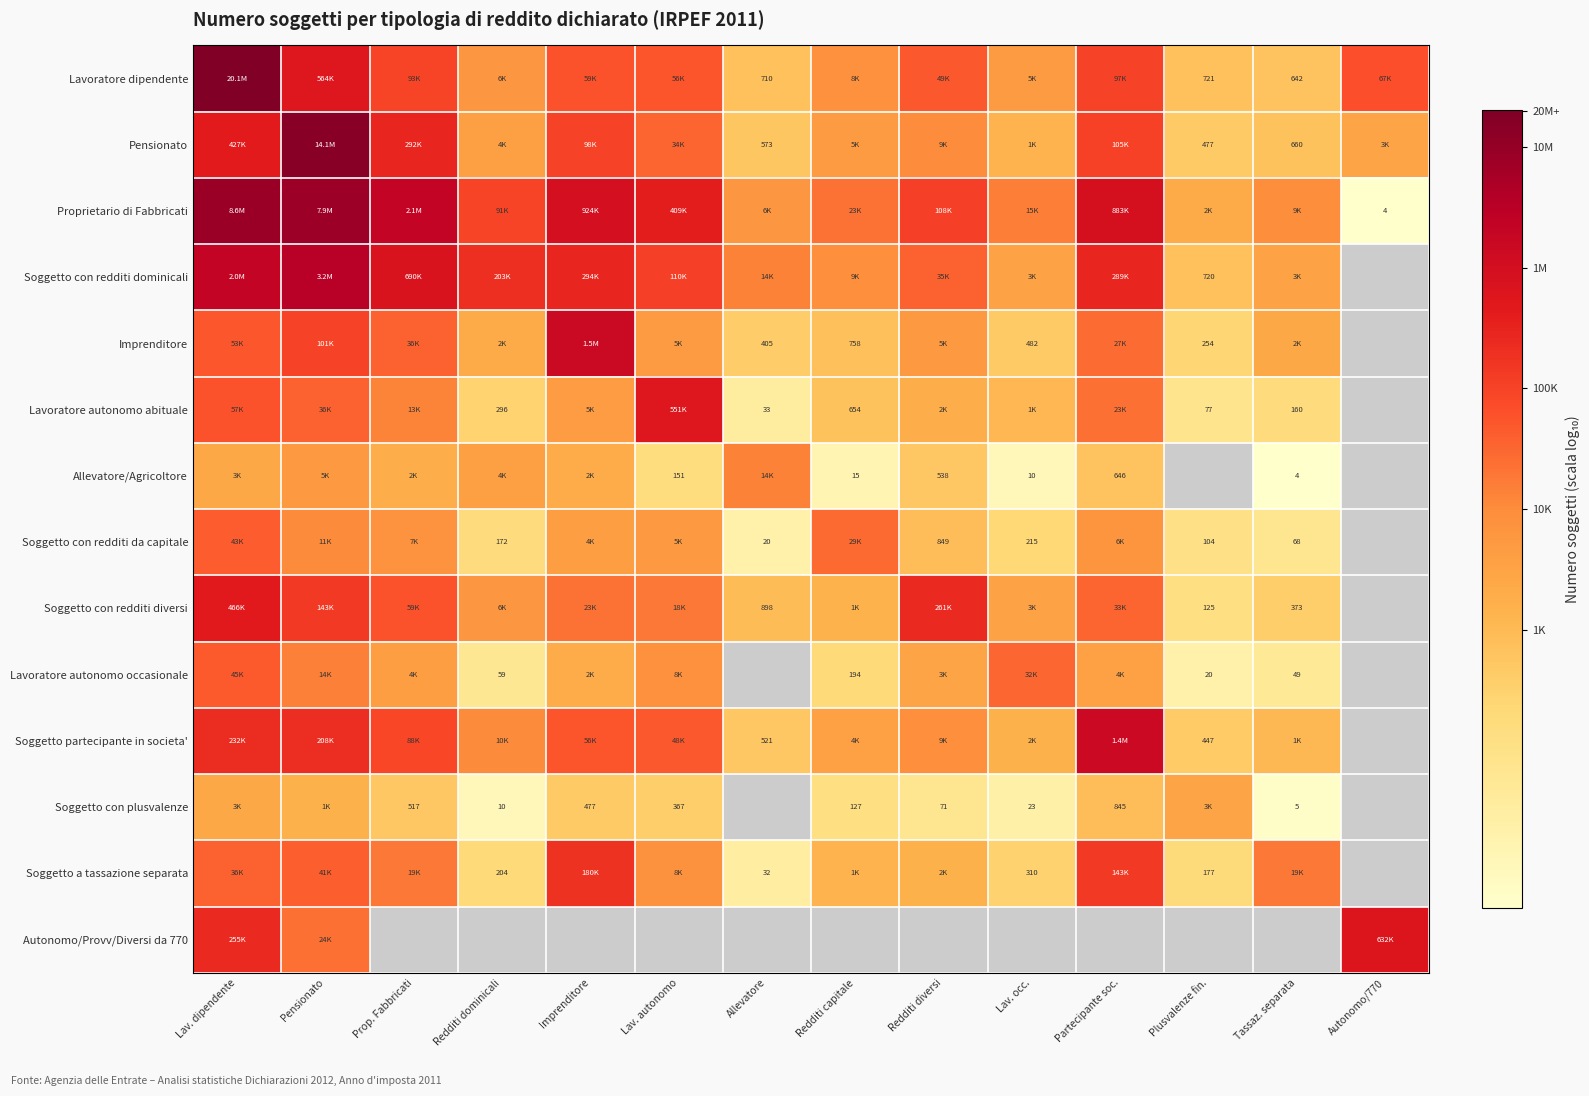

Which series has the largest total across all categories?

Proprietario di Fabbricati